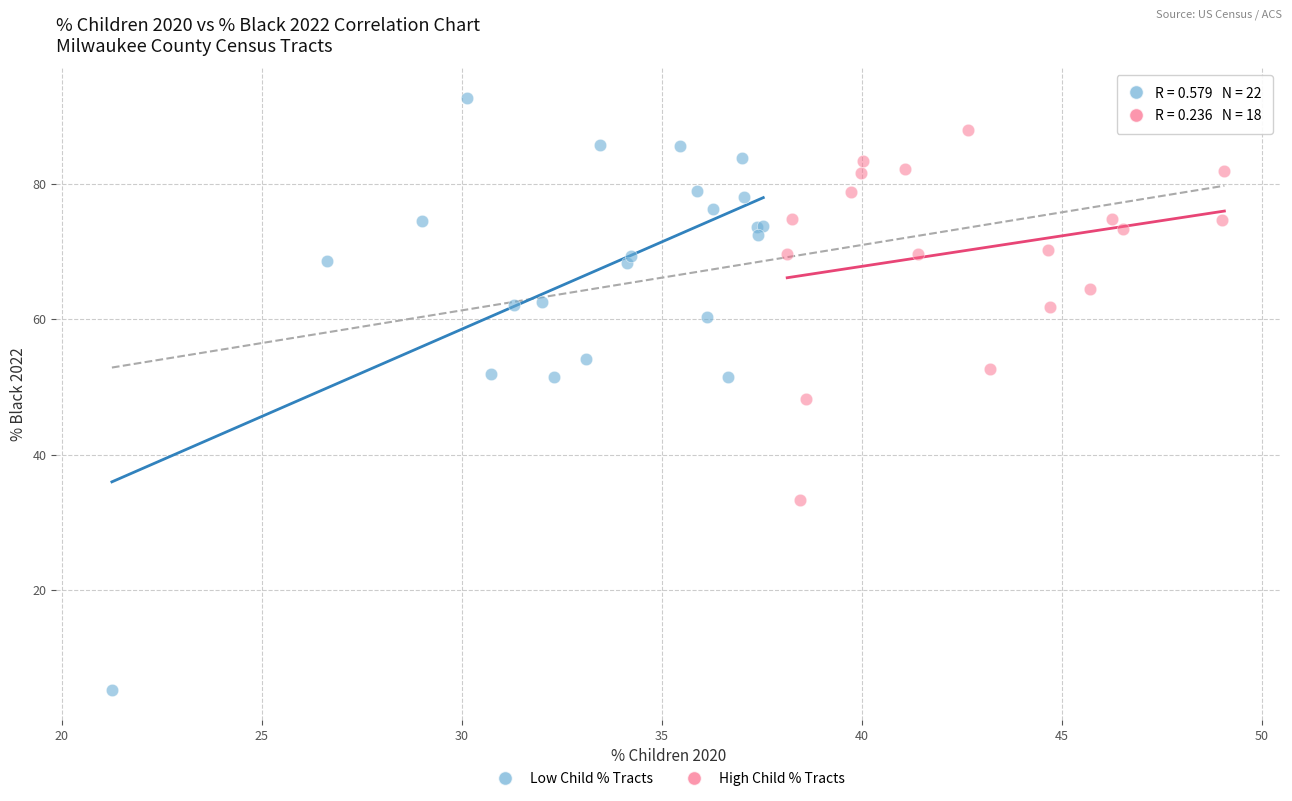

Which series reaches the minimum Y coordinate?

Low Child % Tracts